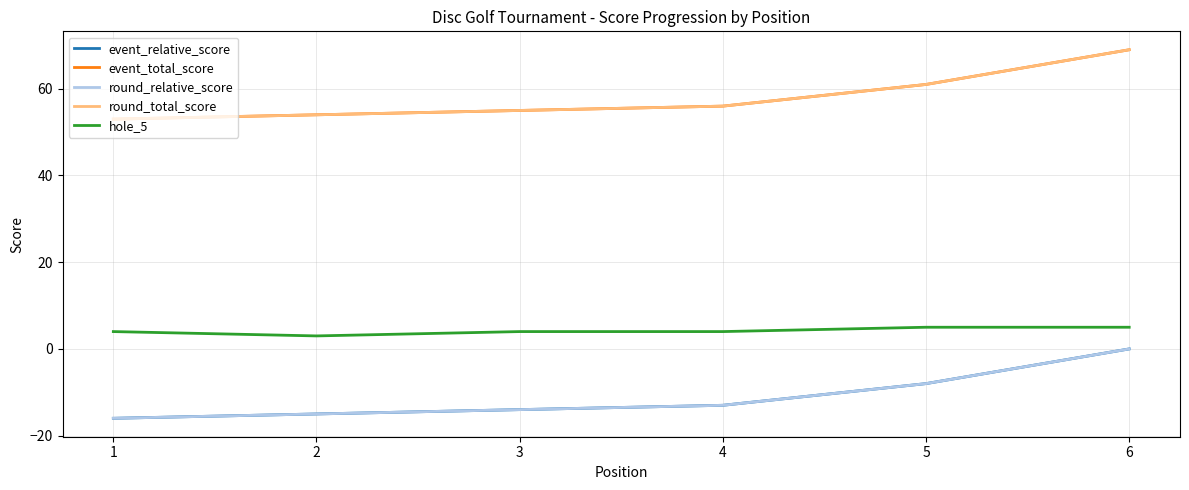

What is the sum of the round_total_score values at 1 and 2?

107